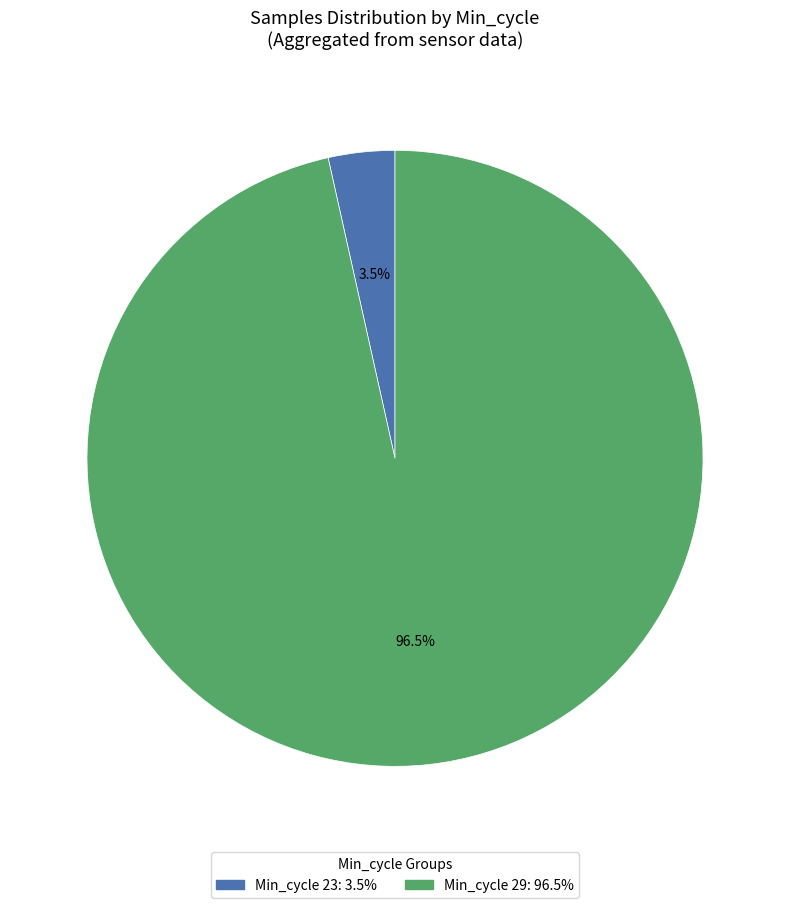

Does any single category account for the majority?

Yes